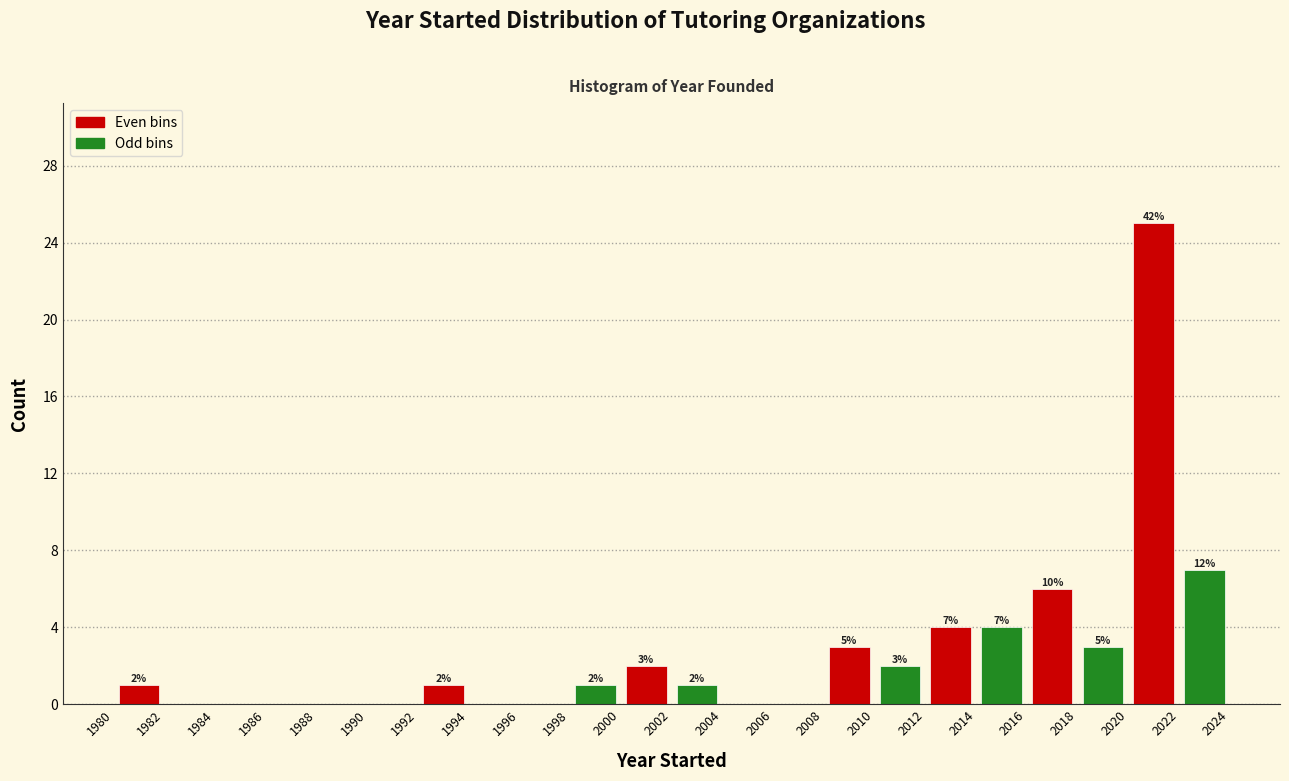

Over which range of the x-axis is the bar tallest?

2020 to 2022